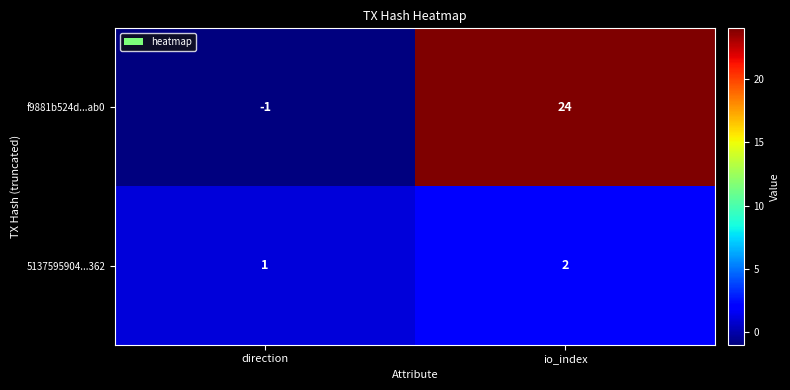

Which series has the largest total across all categories?

f9881b524d...ab0